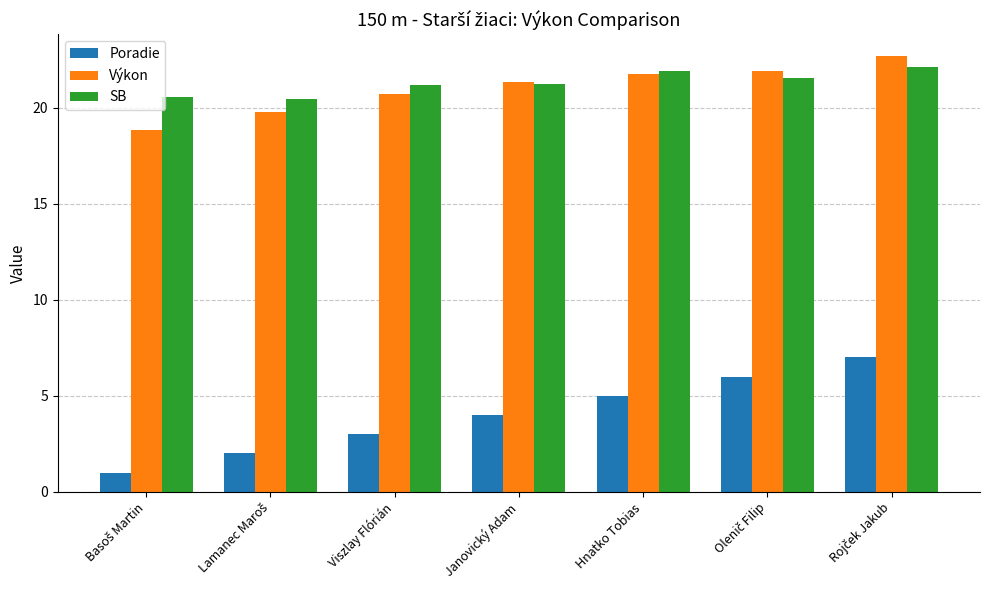

Which series has the largest total across all categories?

SB